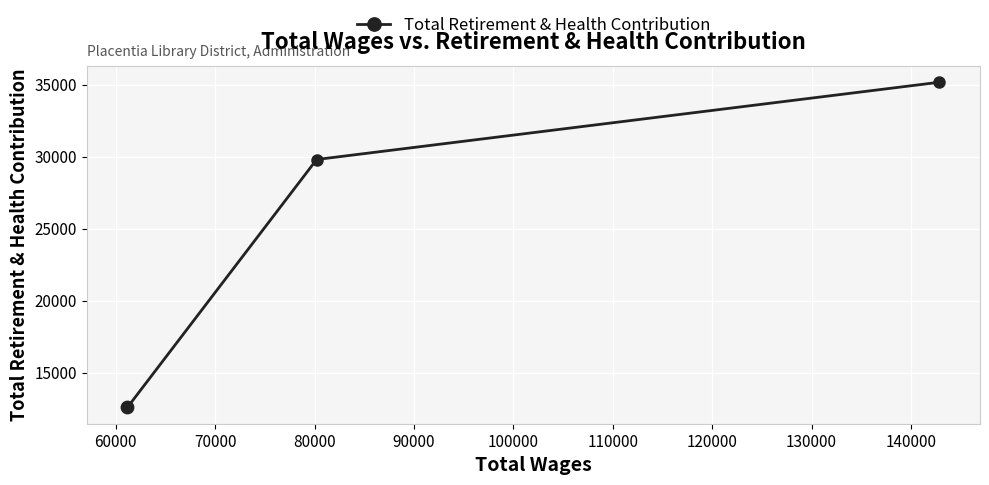

What is the value of the 2nd point from the left?

29802